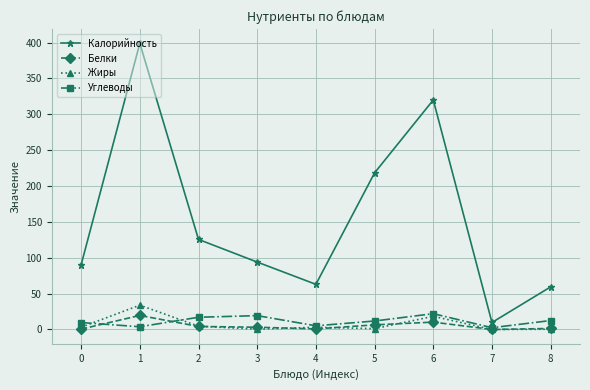

Where is the first local maximum for Калорийность?

1